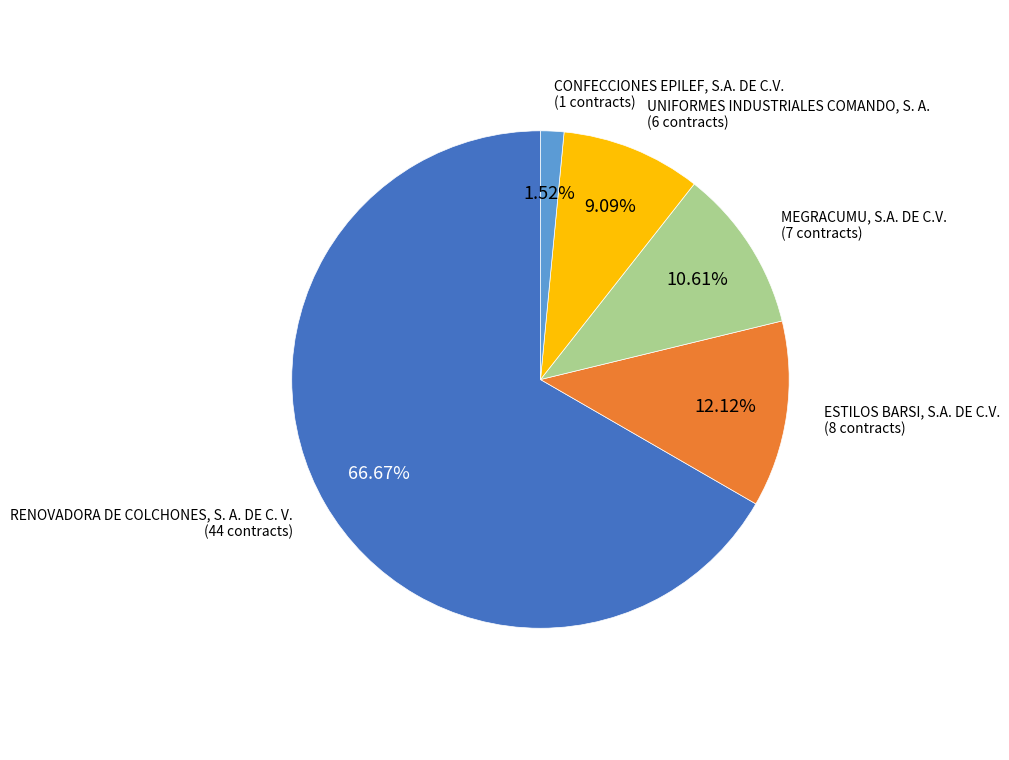

Does any single category account for the majority?

Yes